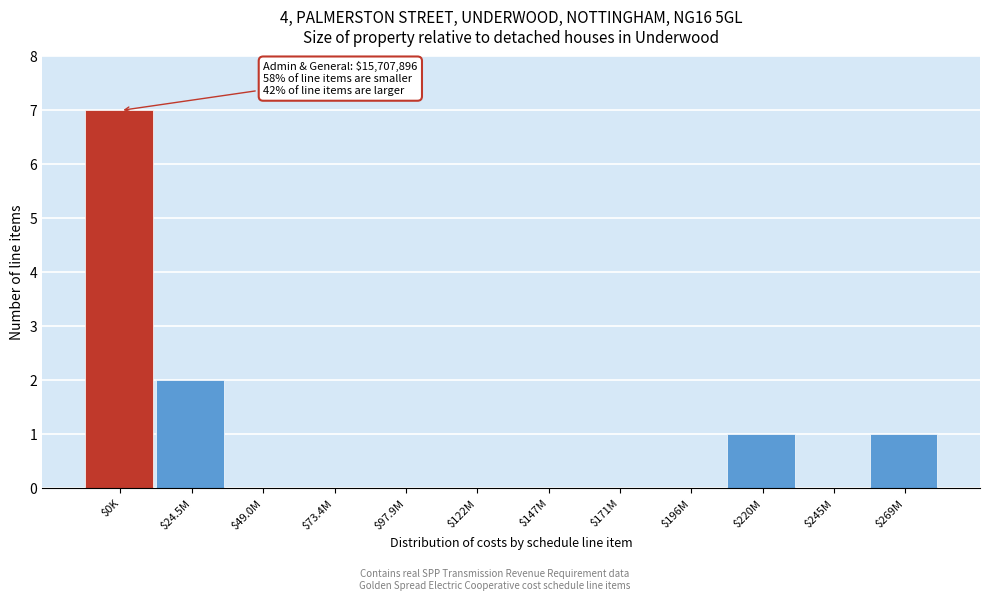

True or false: the data shows 5 at $122M.

False